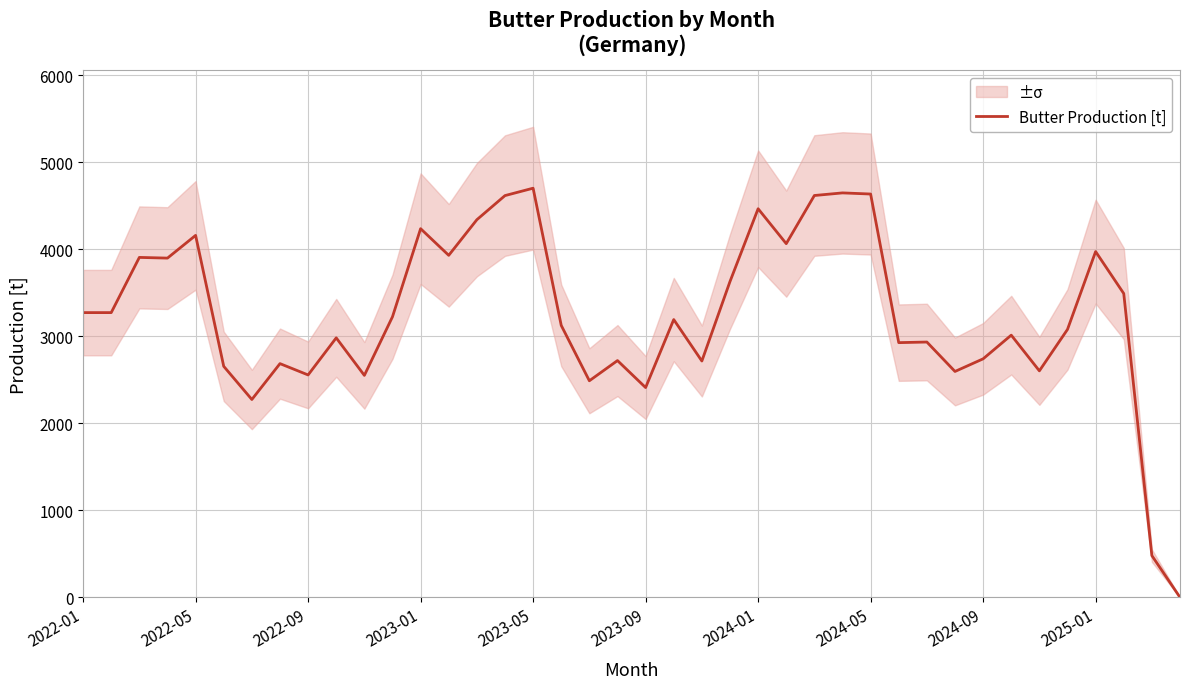

What is the maximum value shown in the chart?

4700